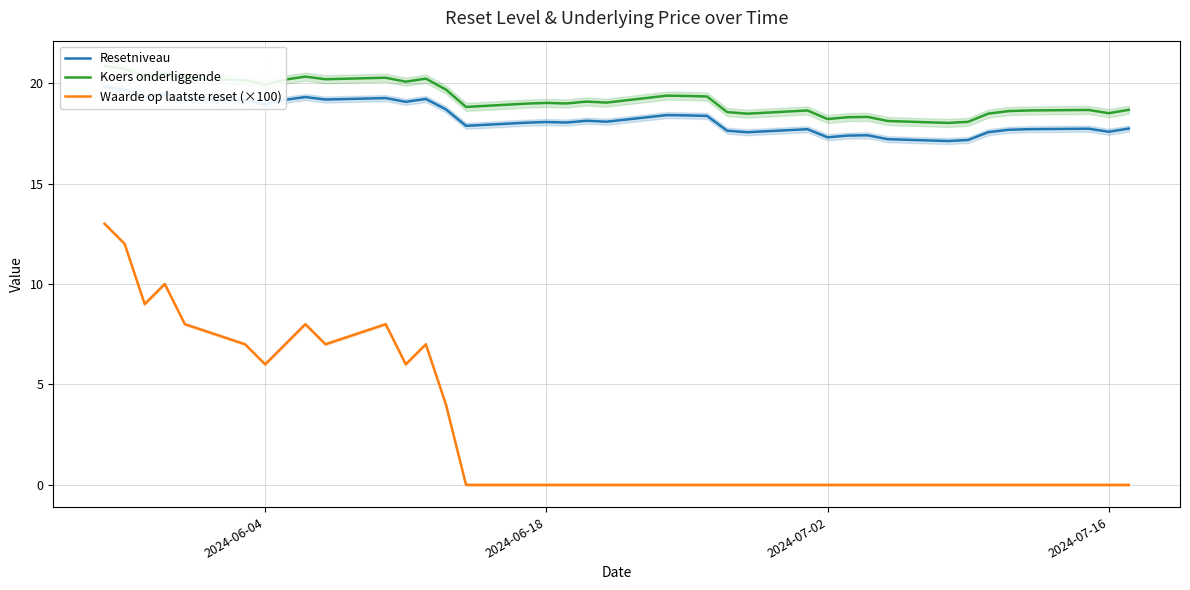

What are all the series names shown in the legend?

Resetniveau, Koers onderliggende, Waarde op laatste reset (×100)